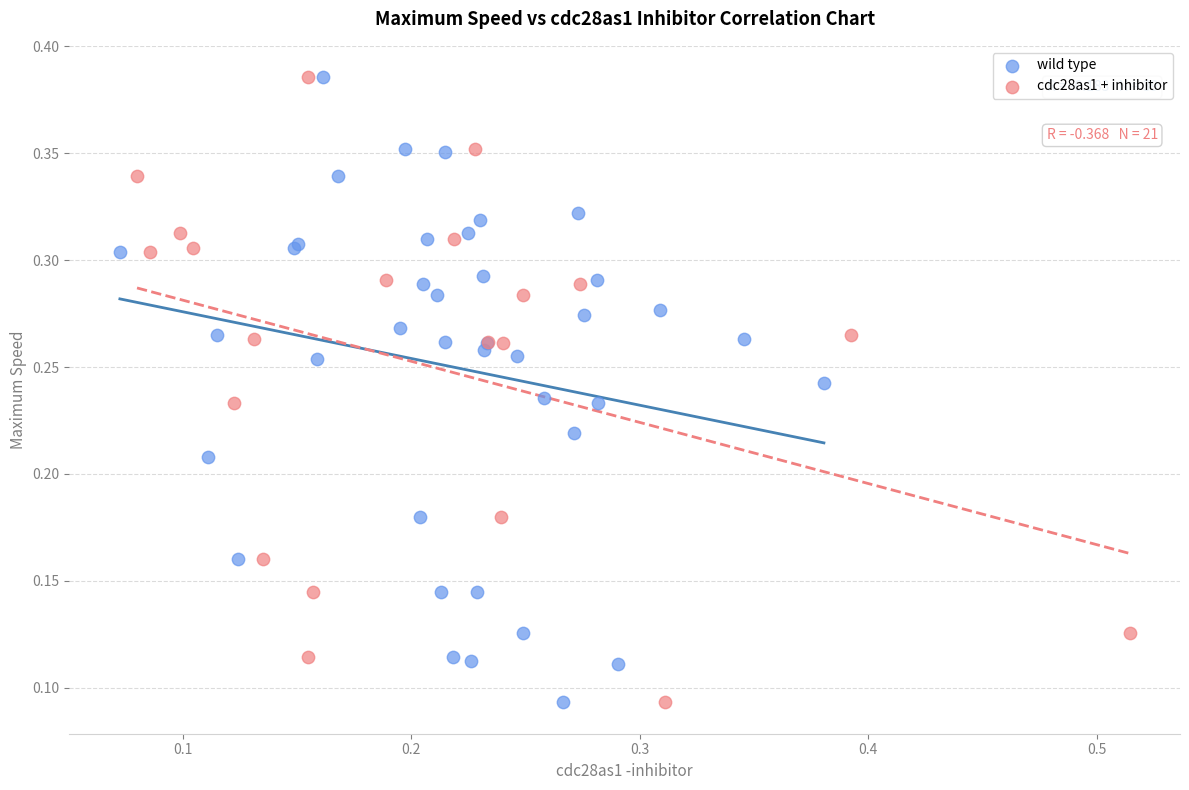

What are all the series names shown in the legend?

wild type, cdc28as1 + inhibitor